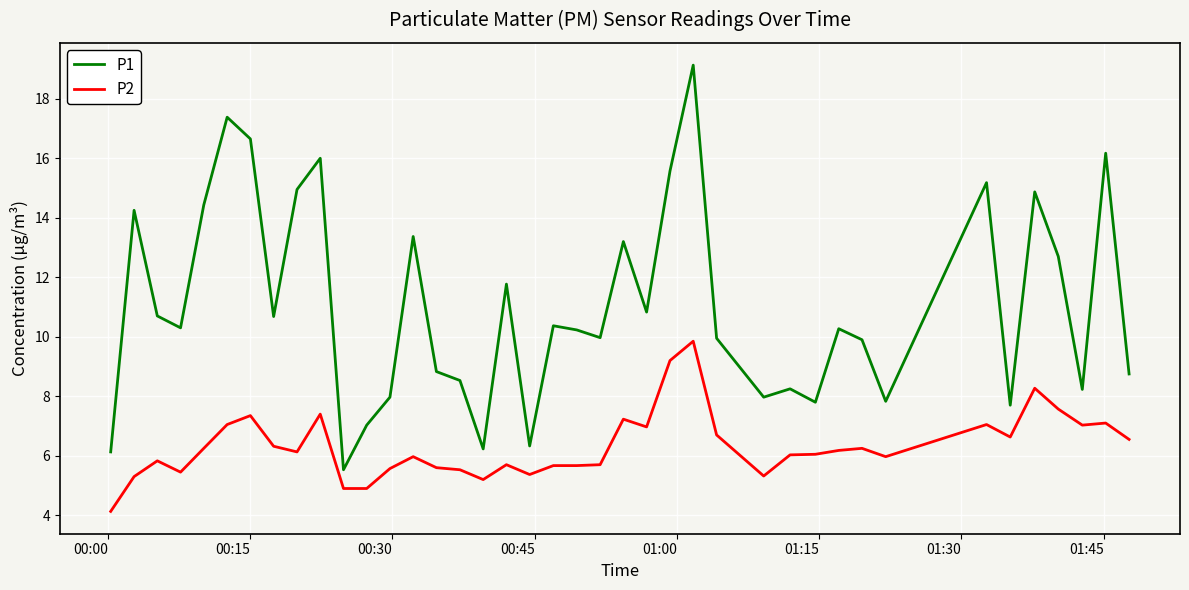

True or false: P1 and P2 cross at least once.

False